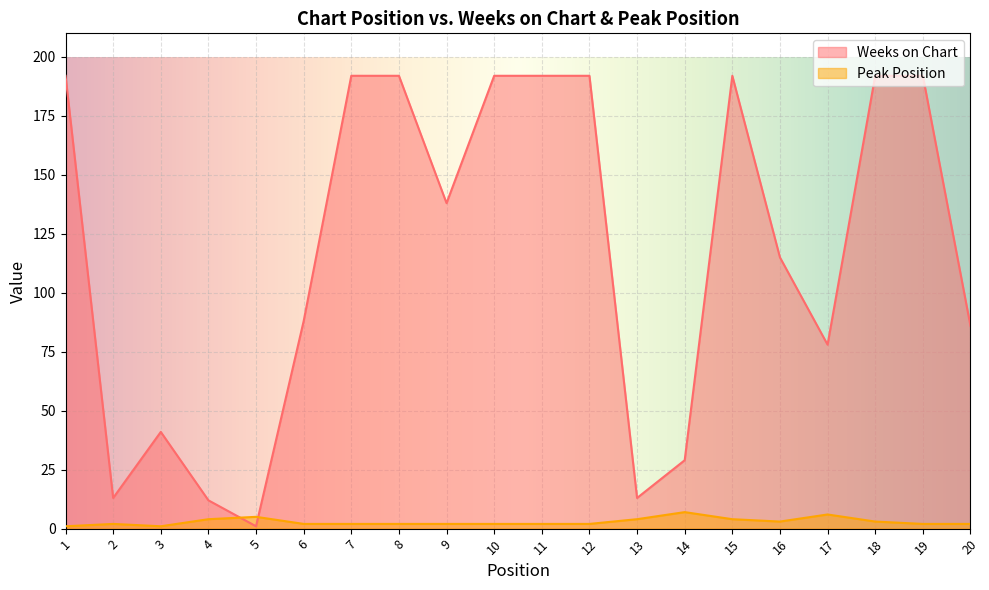

What are all the series names shown in the legend?

Weeks on Chart, Peak Position